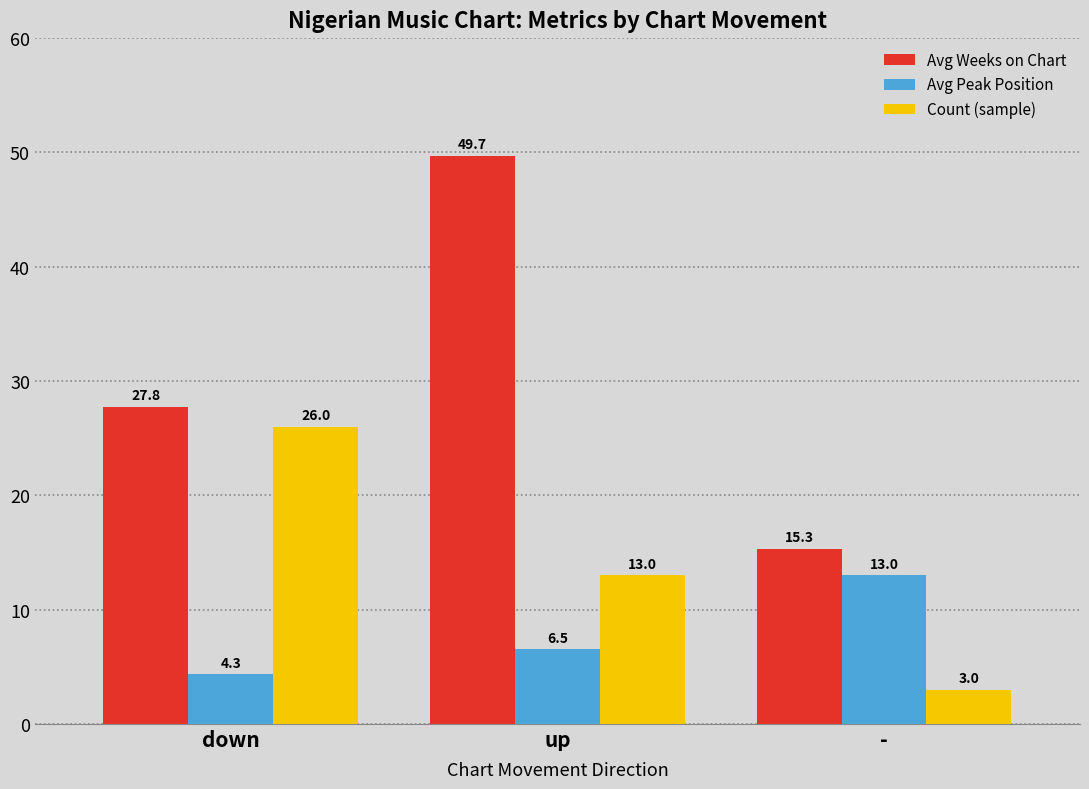

What is the label of the 2nd bar from the left?

up